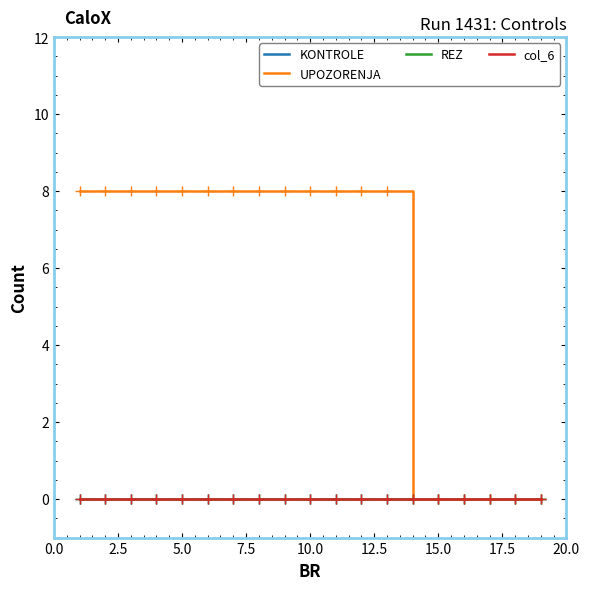

Is this an area chart (filled region under the line)?

No